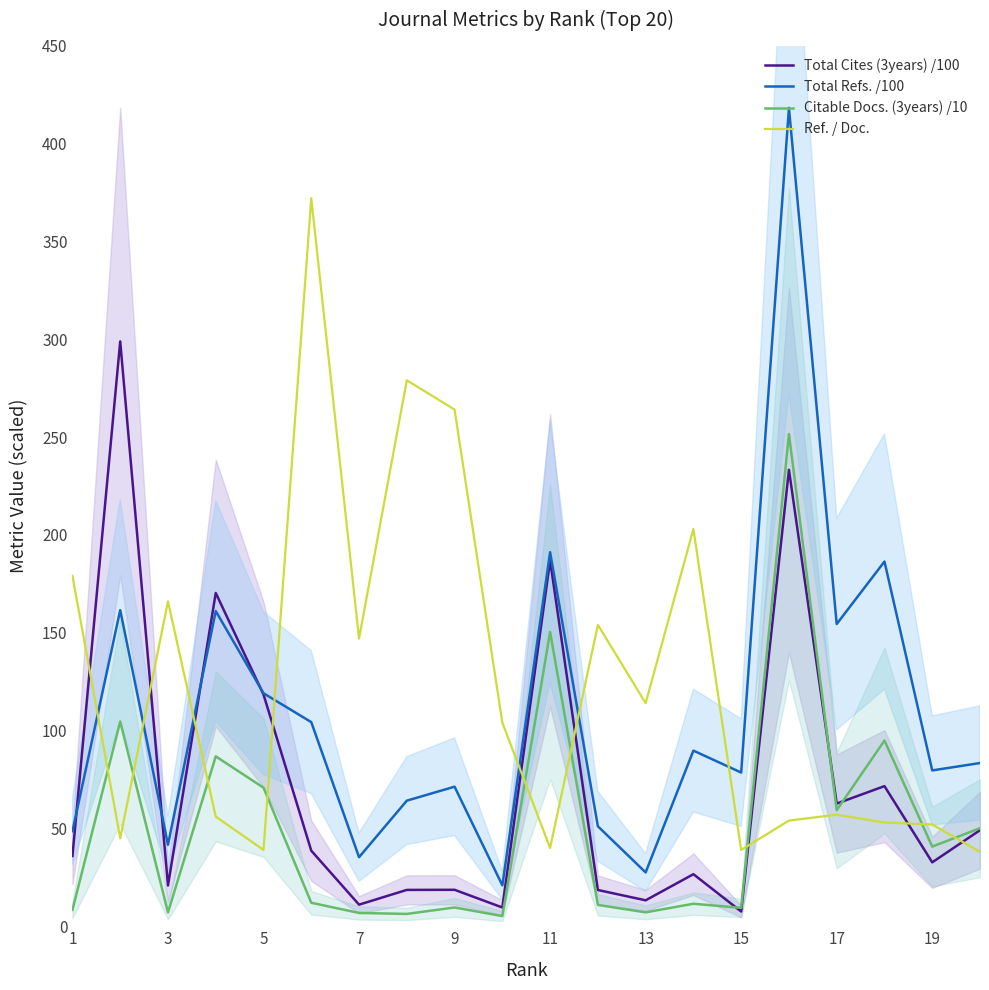

True or false: Total Refs. /100 has a value of 69.8 at 5.

False